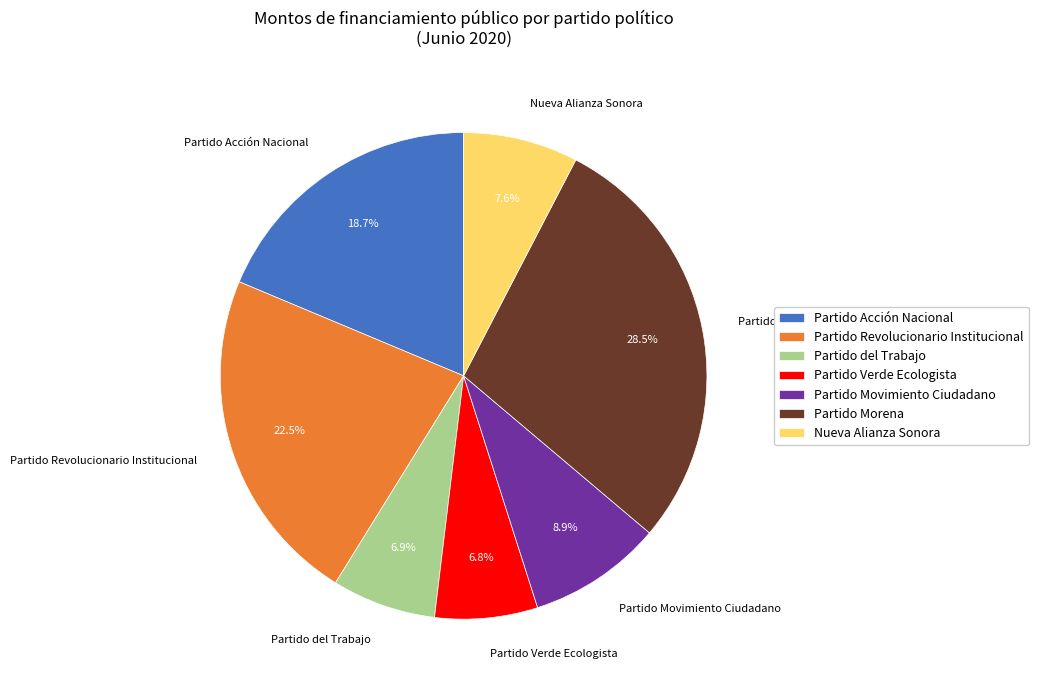

Which slice is the largest?

Partido Morena